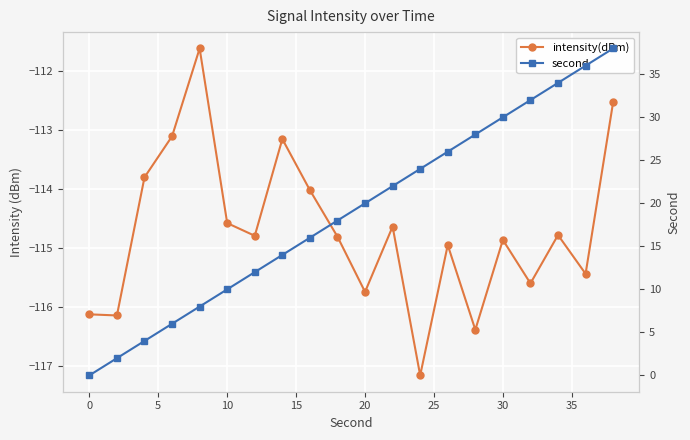

Rank the series by their average value, from lowest to highest.

intensity(dBm), second